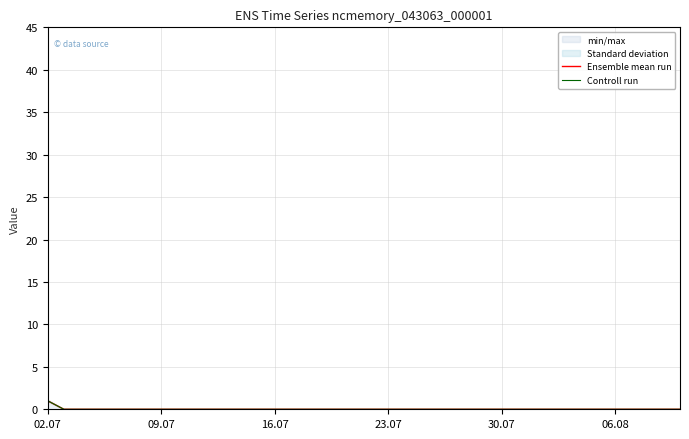

Which label corresponds to the smallest value in the chart?

09.07